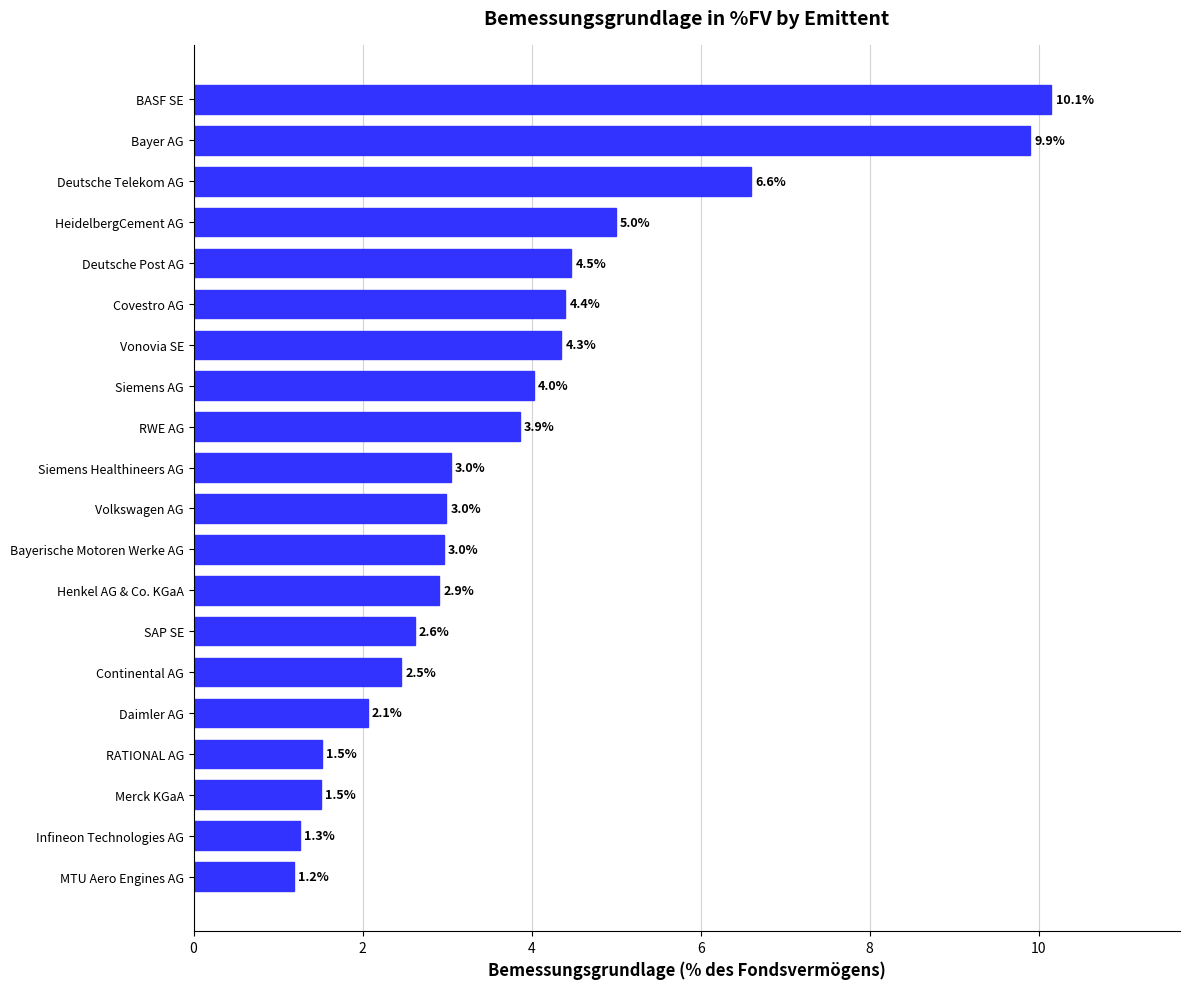

How many values are below 3?

10